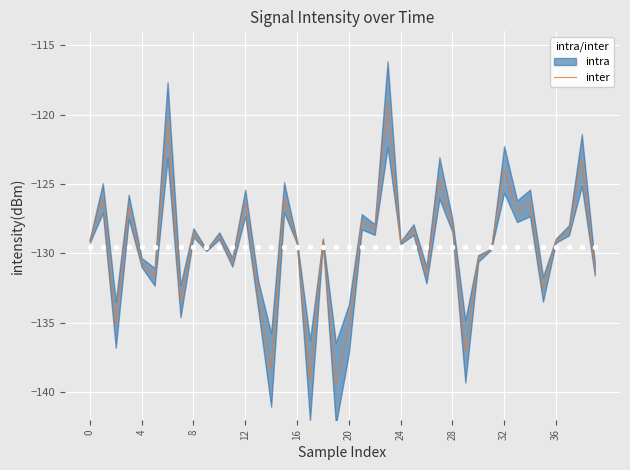

Which has a higher value, 30 or 17?

30